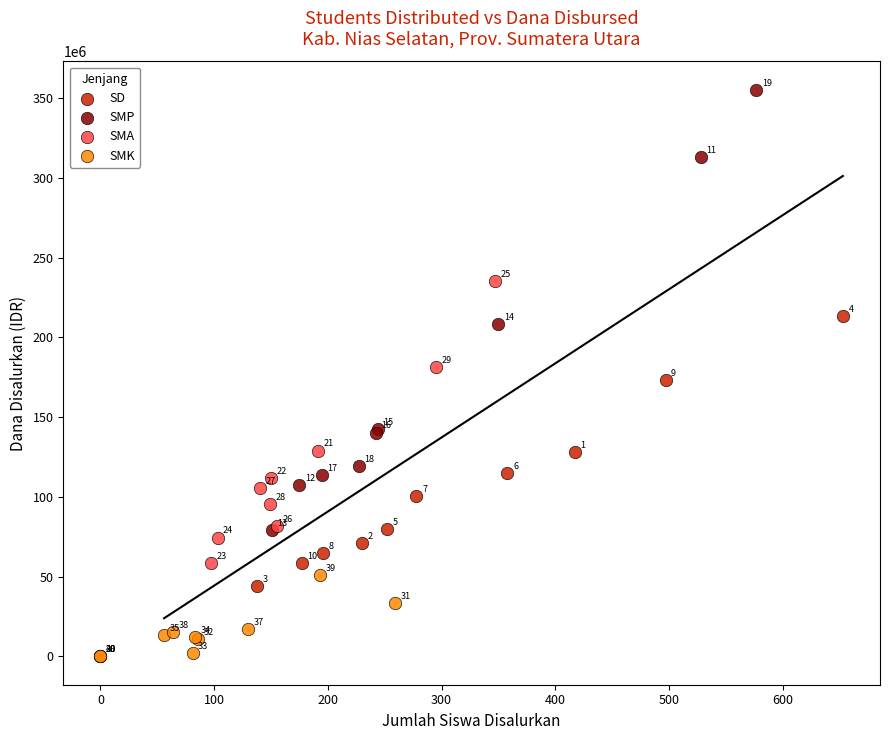

Which series has the largest Y range (max minus min)?

SMP